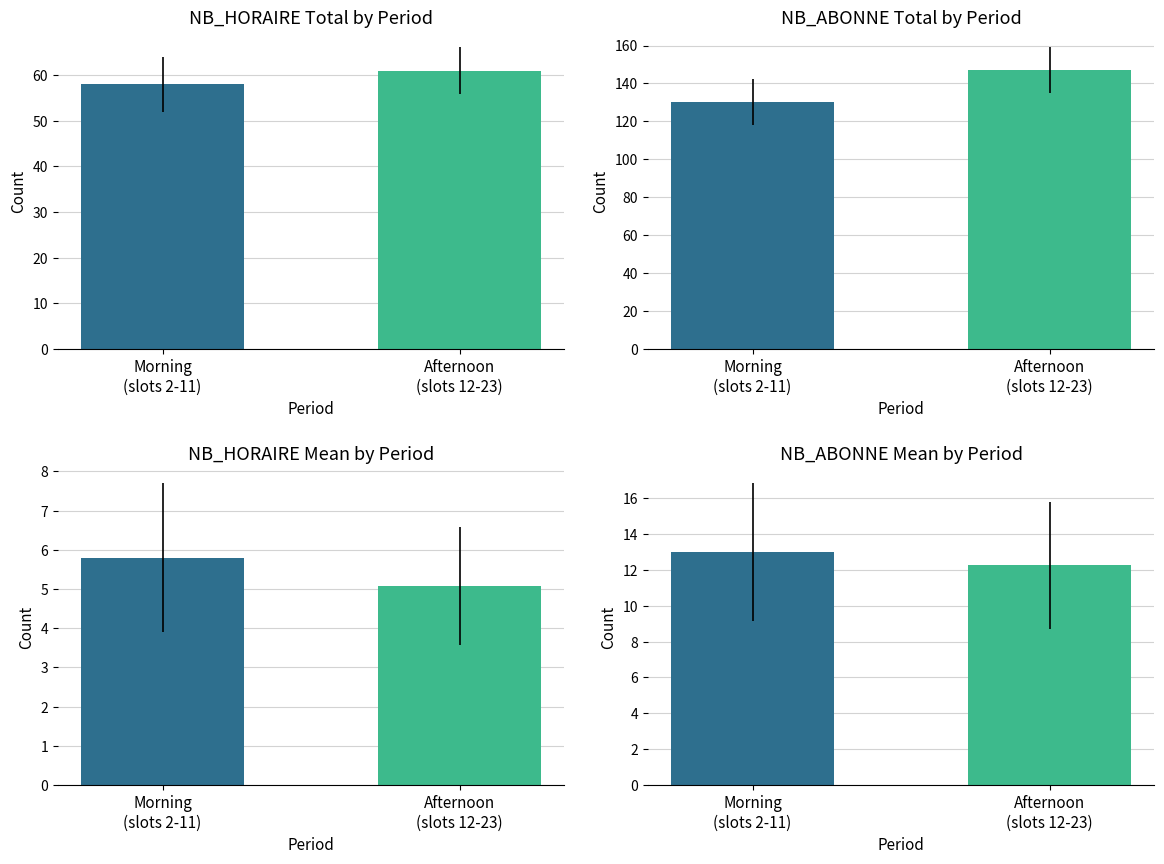

Between Afternoon
(slots 12-23) and Morning
(slots 2-11), which is larger?

Afternoon
(slots 12-23)